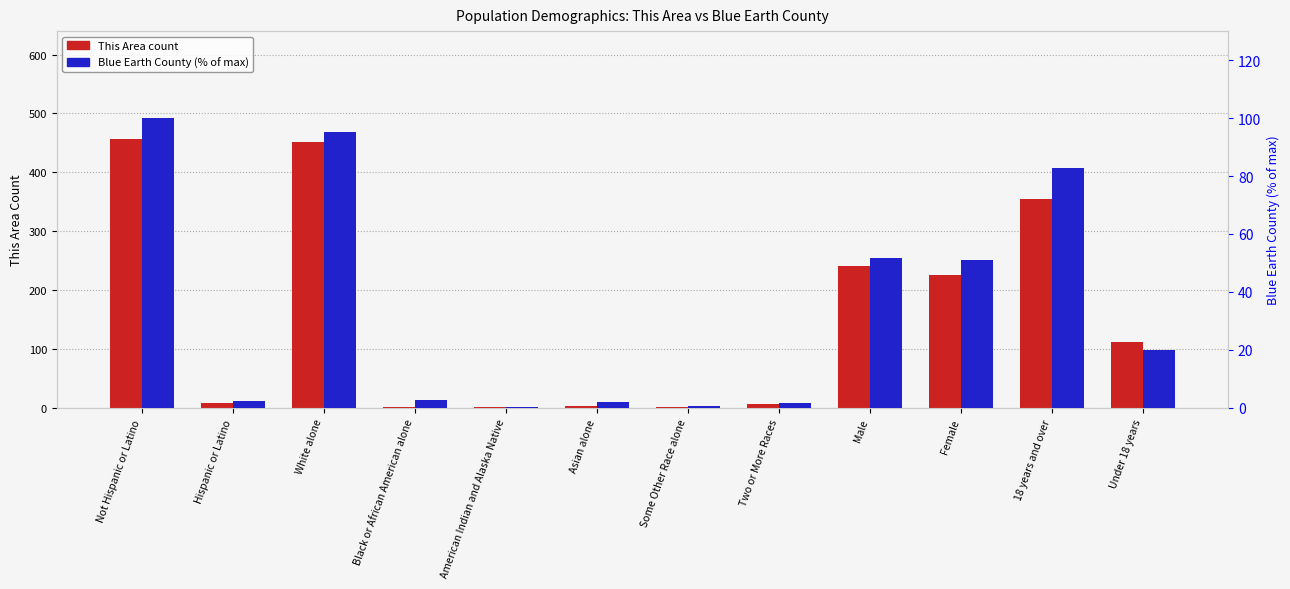

The value of Blue Earth County (% of max) at Asian alone is 2.0. True or false?

True